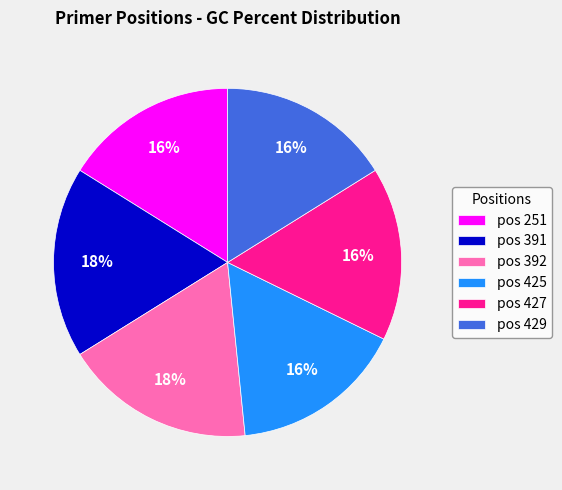

To the nearest percent, what portion does pos 429 represent?

16%